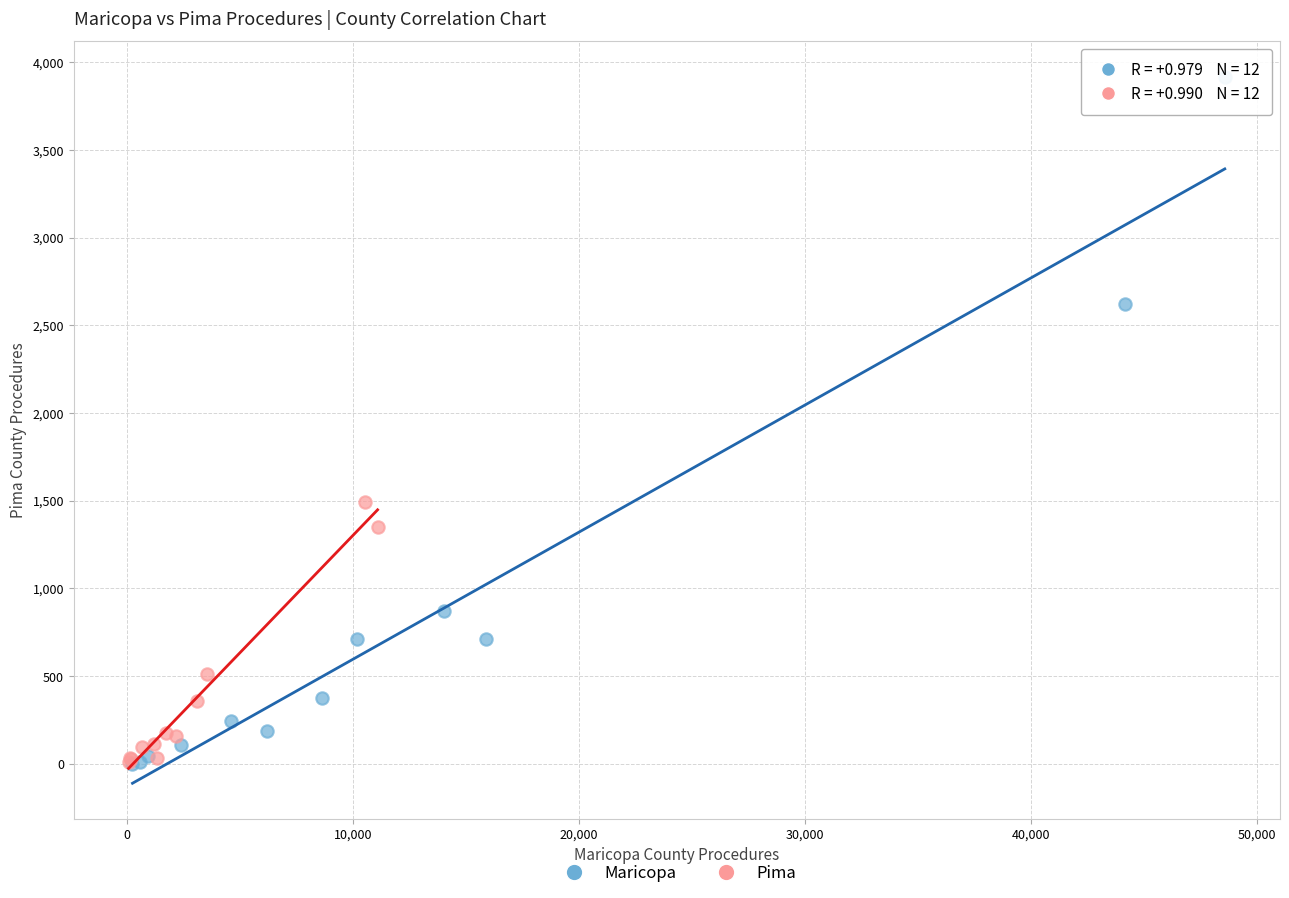

Which series has the largest Y range (max minus min)?

Maricopa